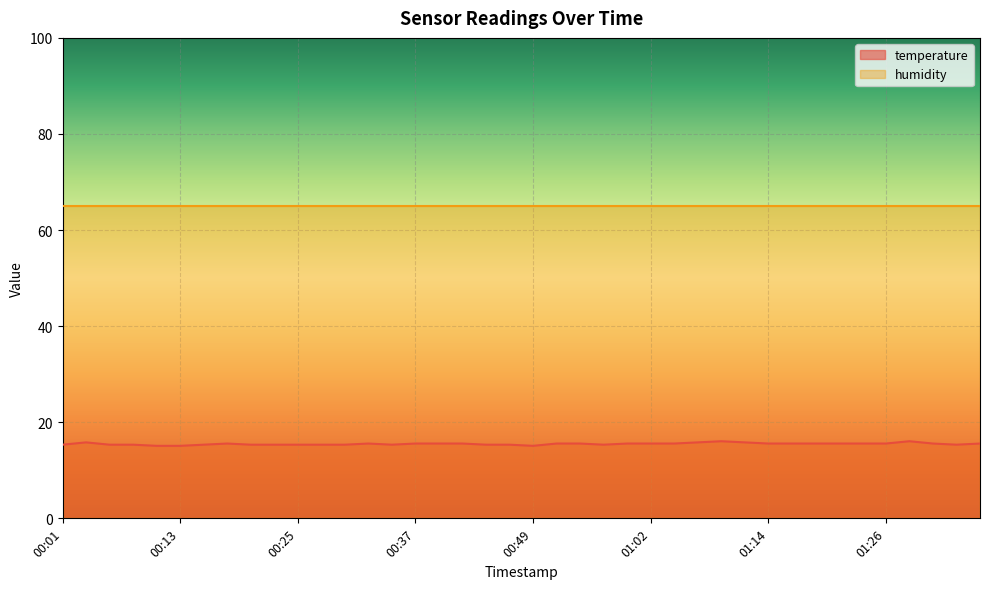

Reading left to right, extract all data points from this chart.

00:01=15.3	00:03=15.8	00:06=15.3	00:08=15.3	00:11=15.1	00:13=15.1	00:16=15.3	00:18=15.6	00:21=15.3	00:23=15.3	00:25=15.3	00:28=15.3	00:30=15.3	00:33=15.6	00:35=15.3	00:37=15.6	00:40=15.6	00:42=15.6	00:45=15.3	00:47=15.3	00:49=15.1	00:52=15.6	00:54=15.6	00:57=15.3	00:59=15.6	01:02=15.6	01:04=15.6	01:06=15.8	01:09=16.1	01:11=15.8	01:14=15.6	01:16=15.6	01:19=15.6	01:21=15.6	01:23=15.6	01:26=15.6	01:28=16.1	01:31=15.6	01:33=15.3	01:36=15.6